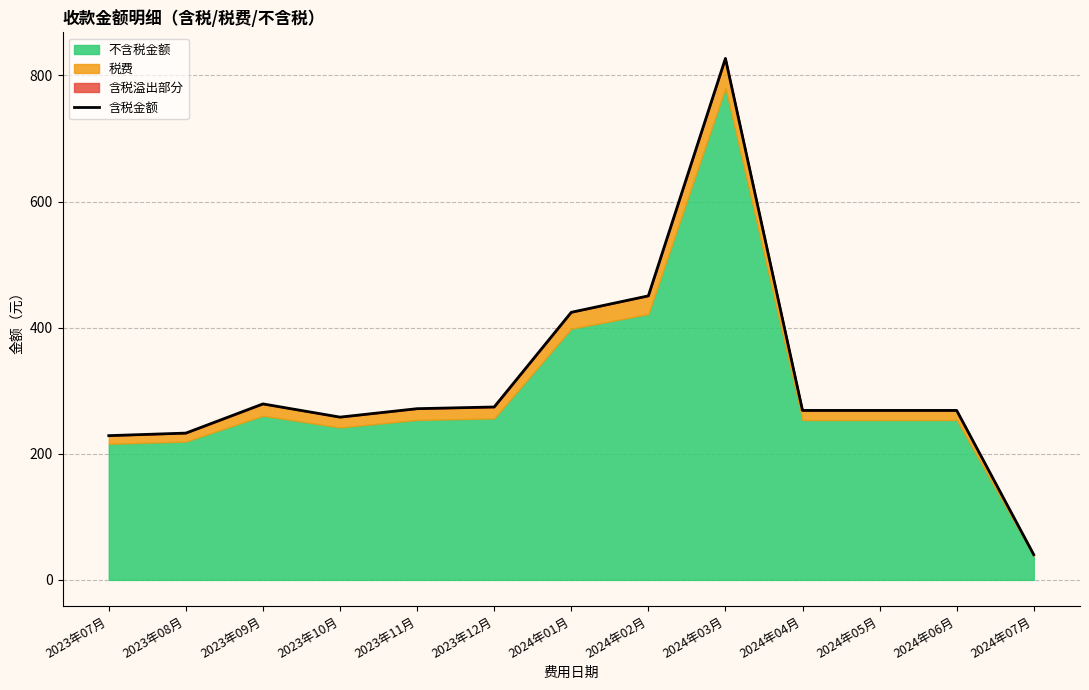

Reading right to left, list all the values displayed in this chart.

40.0	268.8	268.8	268.8	827.1	450.5	424.4	274.2	271.6	258.1	279.1	232.8	228.8